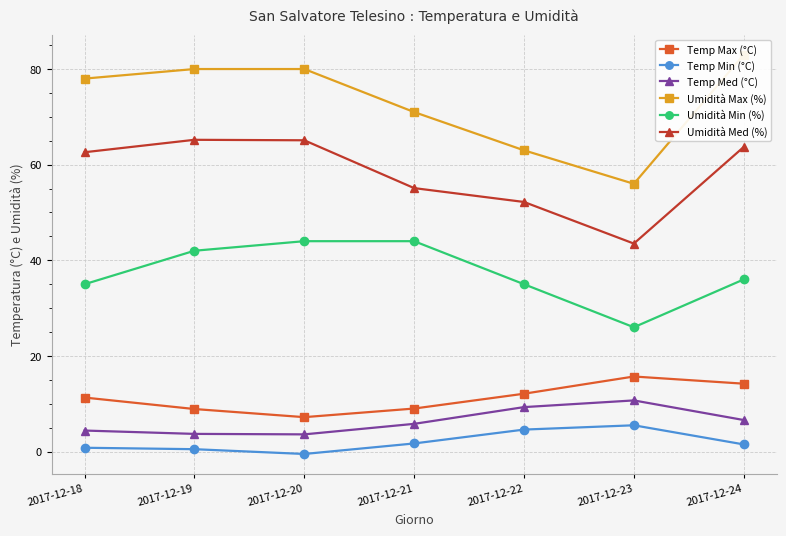

What is the difference between the maximum and minimum values in the Umidità Min (%) series?

18.0